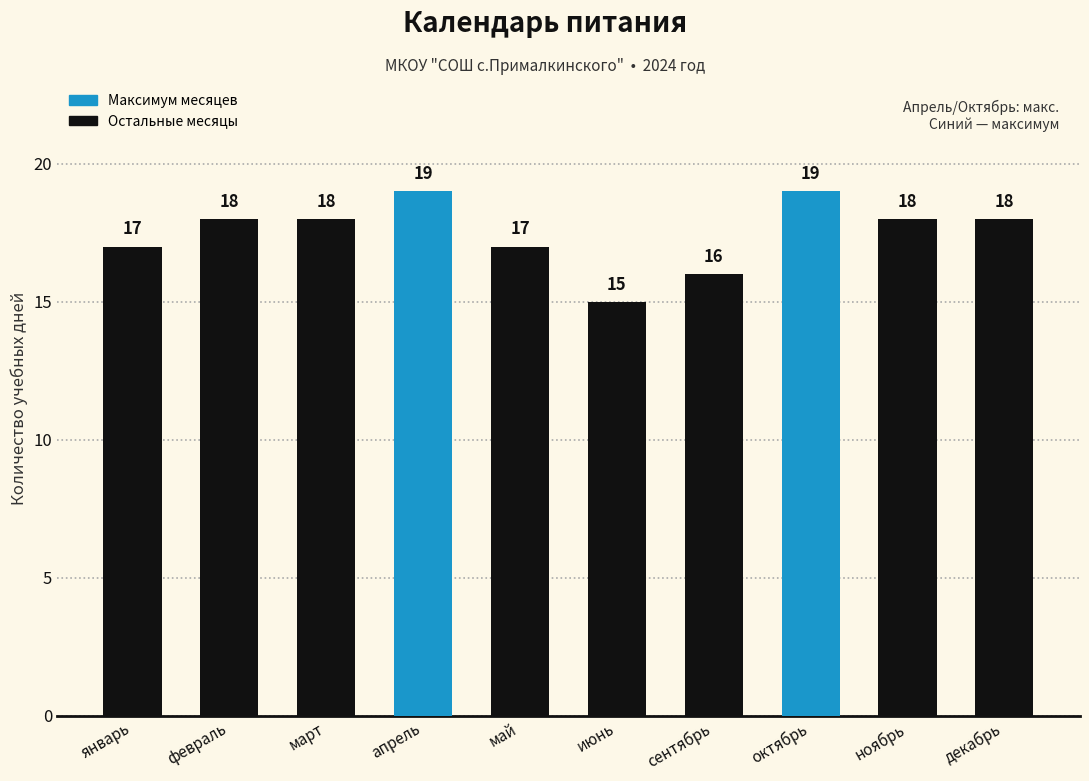

Count the values in the range 17 to 18.

6